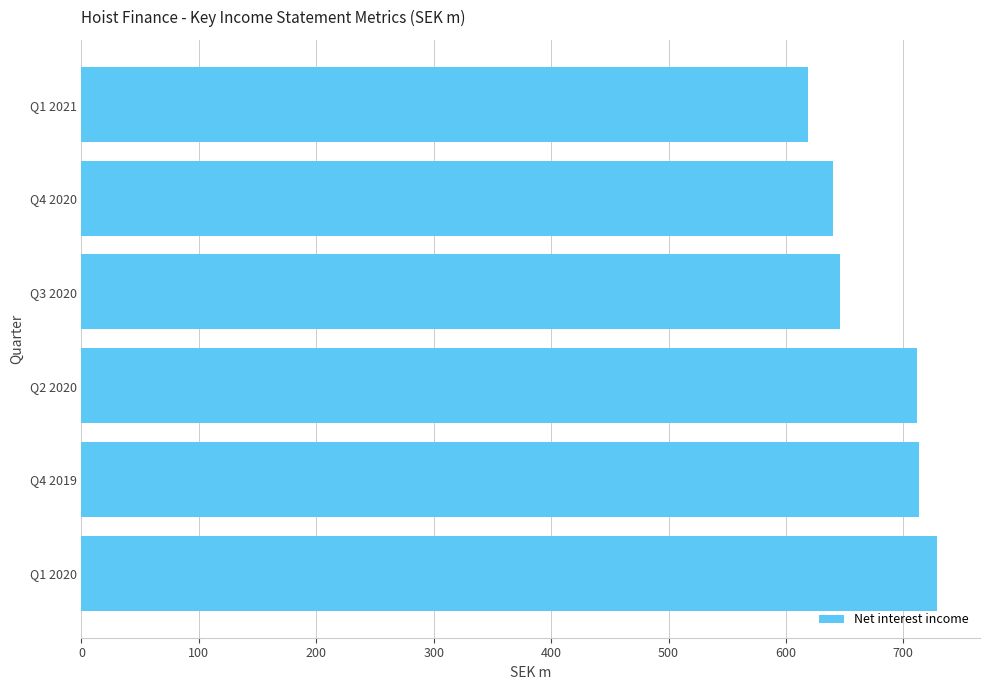

What is the change in value from Q3 2020 to Q1 2021?

-27.7